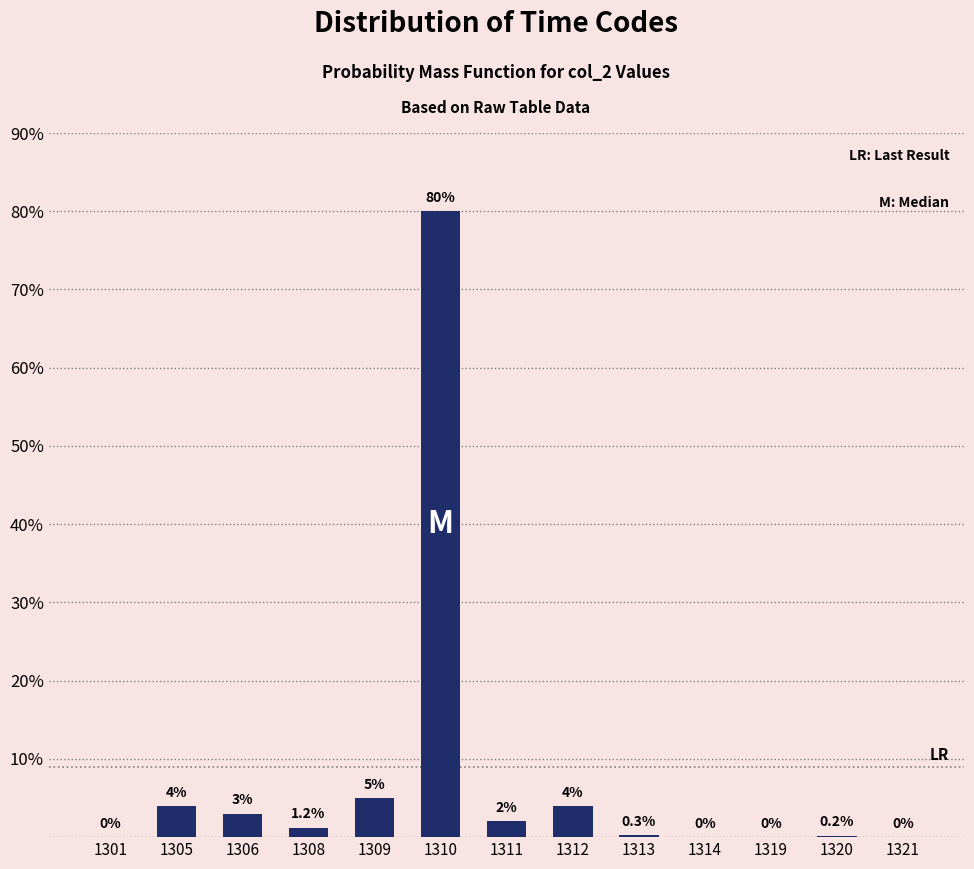

Reading right to left, list all the values displayed in this chart.

1321=0.0	1320=0.2	1319=0.0	1314=0.0	1313=0.3	1312=4.0	1311=2.0	1310=80.0	1309=5.0	1308=1.2	1306=3.0	1305=4.0	1301=0.0